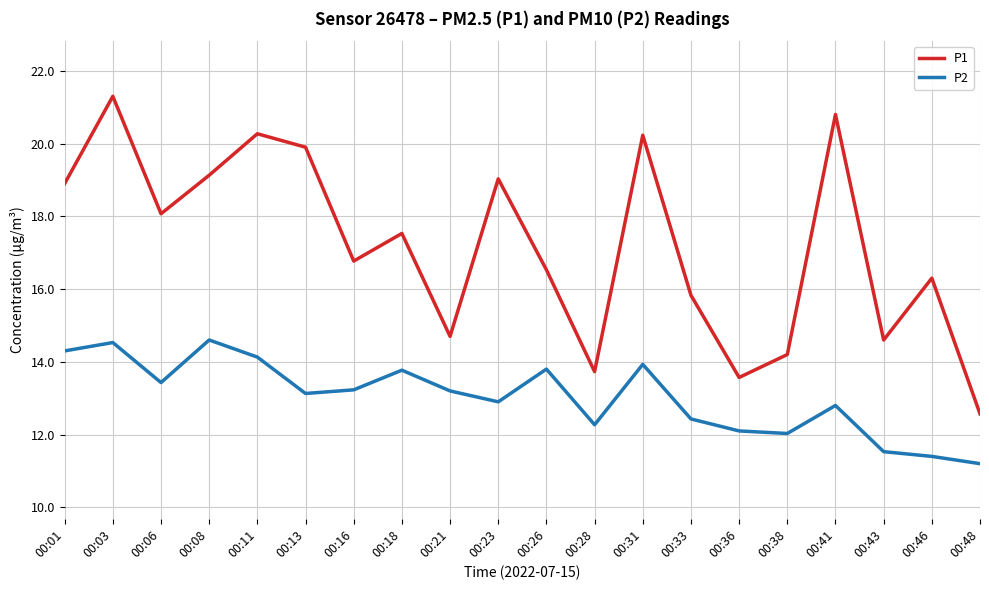

List the series in order of their peak value, highest first.

P1, P2